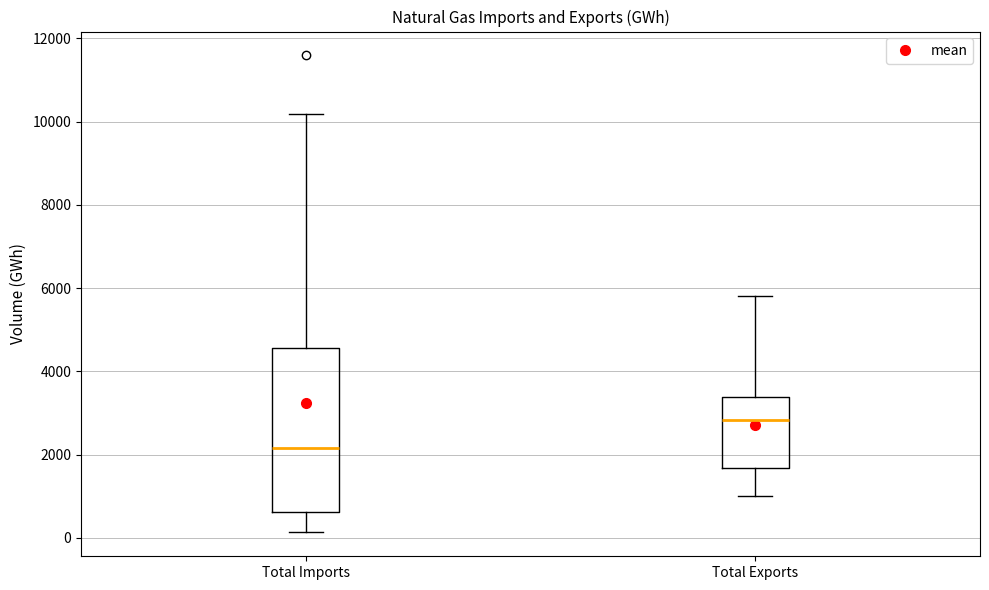

Reading left to right, read every box against the y-axis: the position of its median line, the range the box covers, and the ends of its whiskers. The values are not printed on the chart, so give them approximately, as read against the axis.

Total Imports: median 2200, box 600 to 4600, whiskers 200 to 10200
Total Exports: median 2800, box 1600 to 3400, whiskers 1000 to 5800